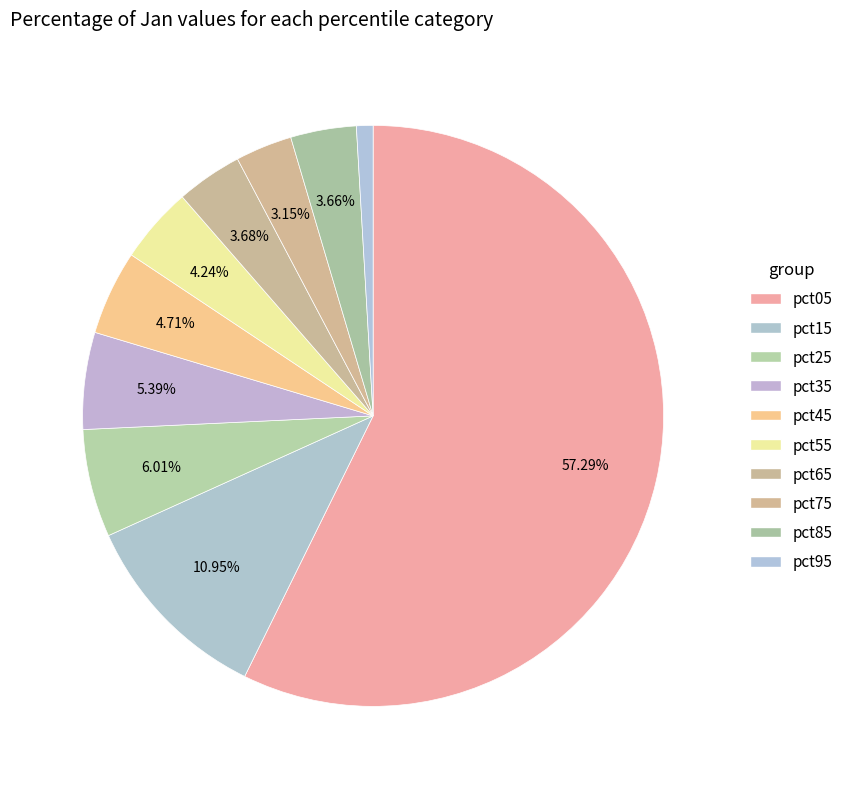

True or false: pct95 accounts for 11% of the total.

False